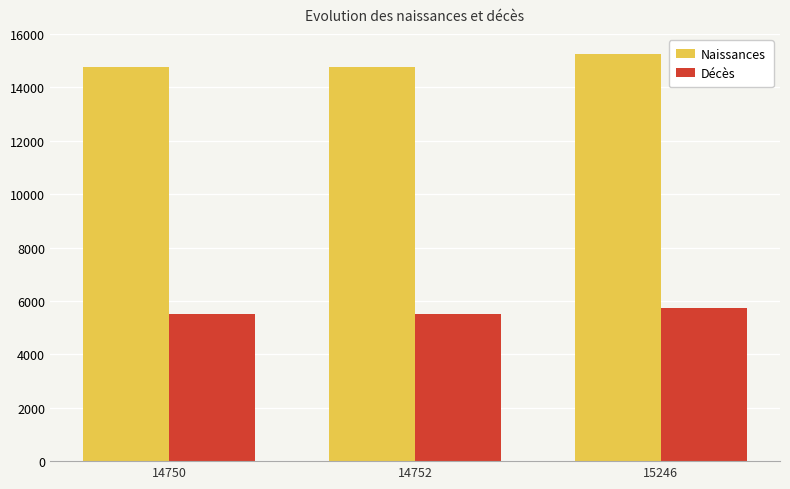

What is the average value of the Décès series?

5580